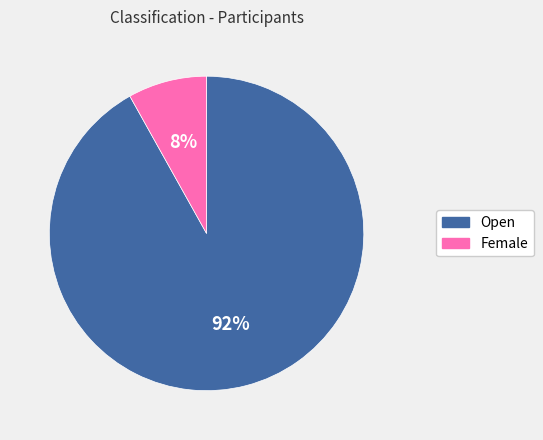

To the nearest percent, what portion does Female represent?

8%